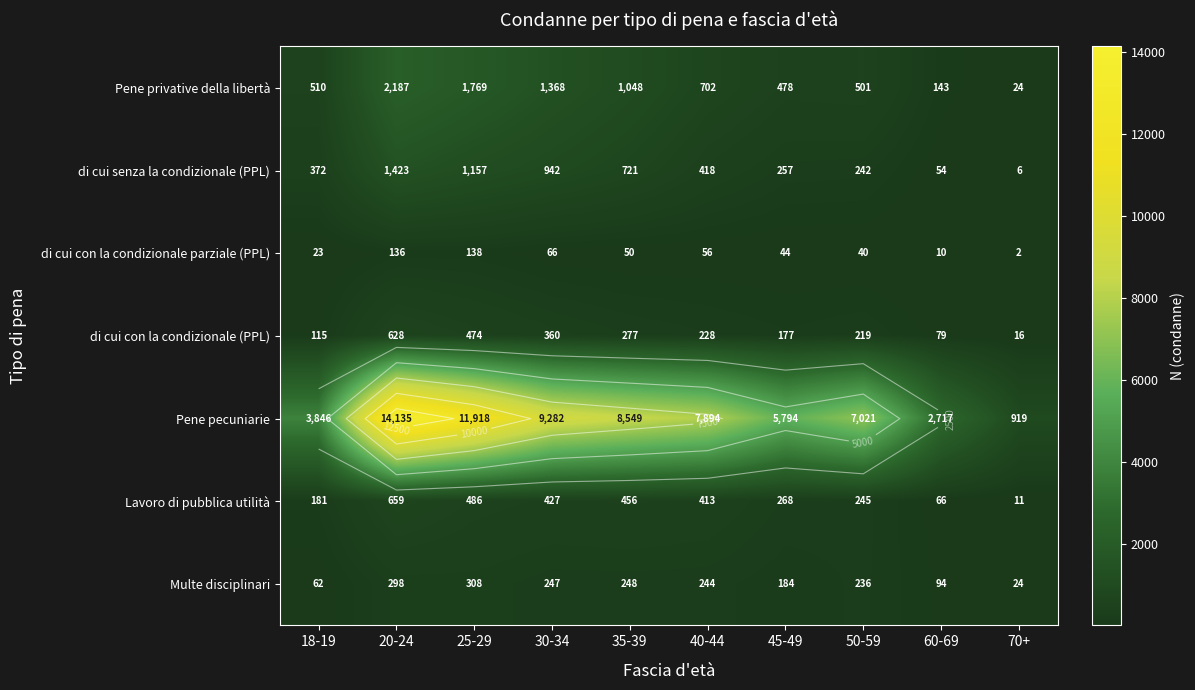

At which label does di cui con la condizionale parziale (PPL) first exceed 50?

20-24